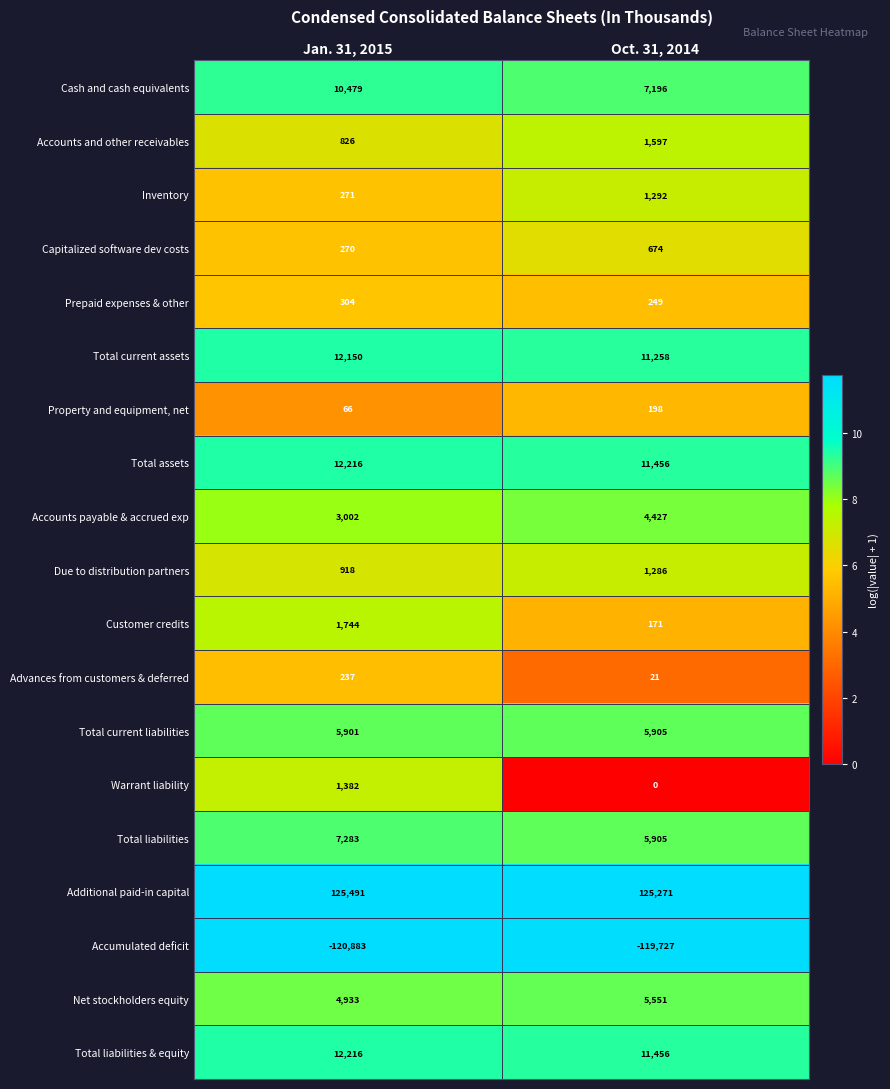

What is the spread (max minus min) of values at Jan. 31, 2015?

246374